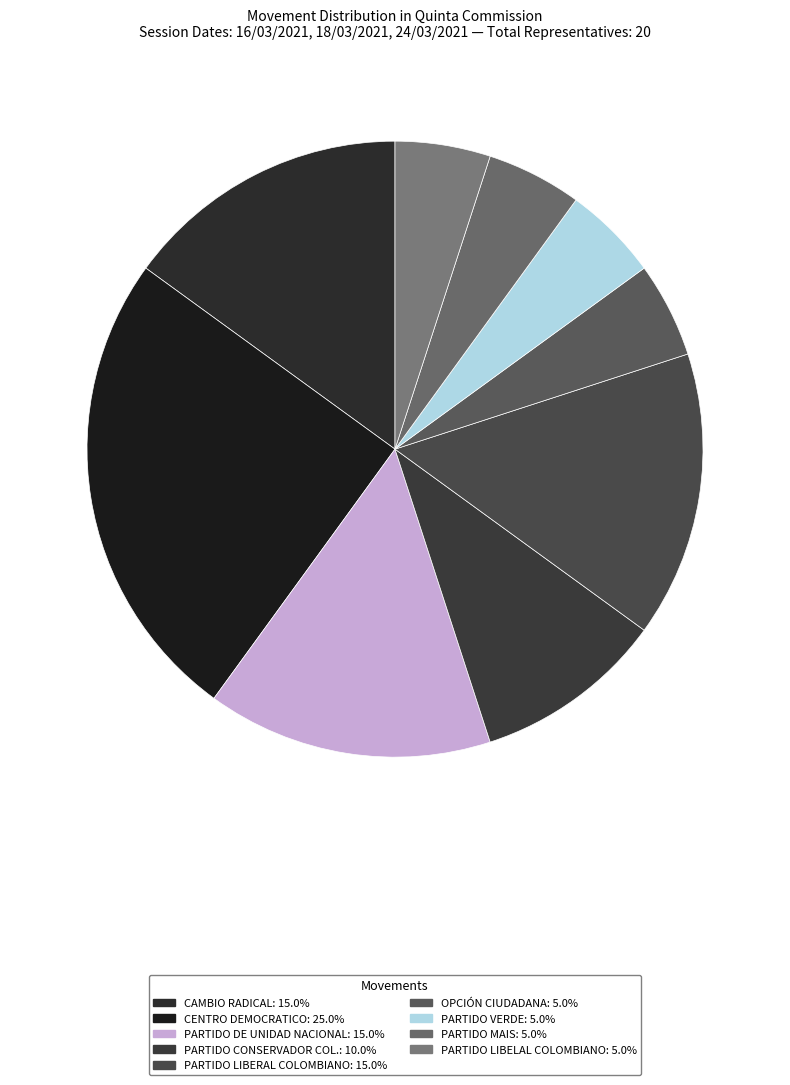

How many slices are in this pie chart?

9